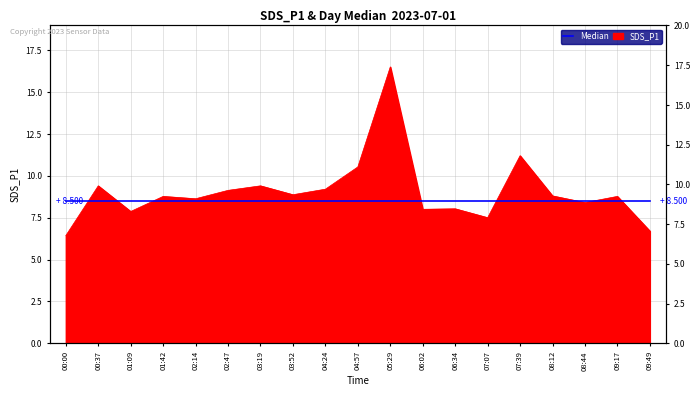

The chart shows a value of 10.5 at 04:57. True or false?

True